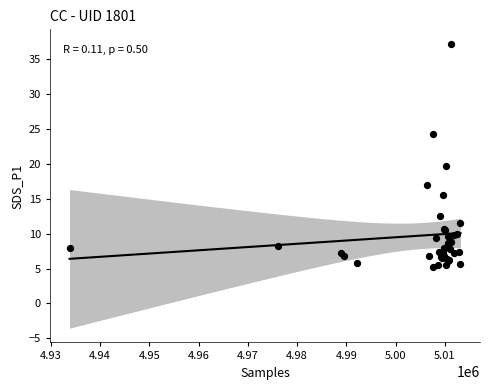

What Y value in the scatter plot is closest to 21?

19.7